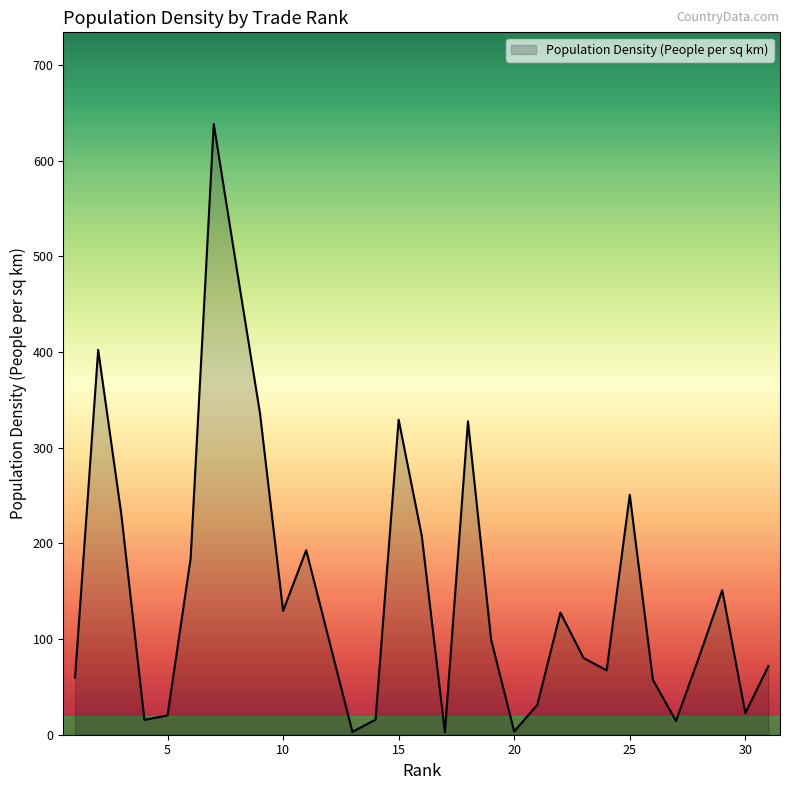

What is the difference between the maximum and minimum values?

635.8